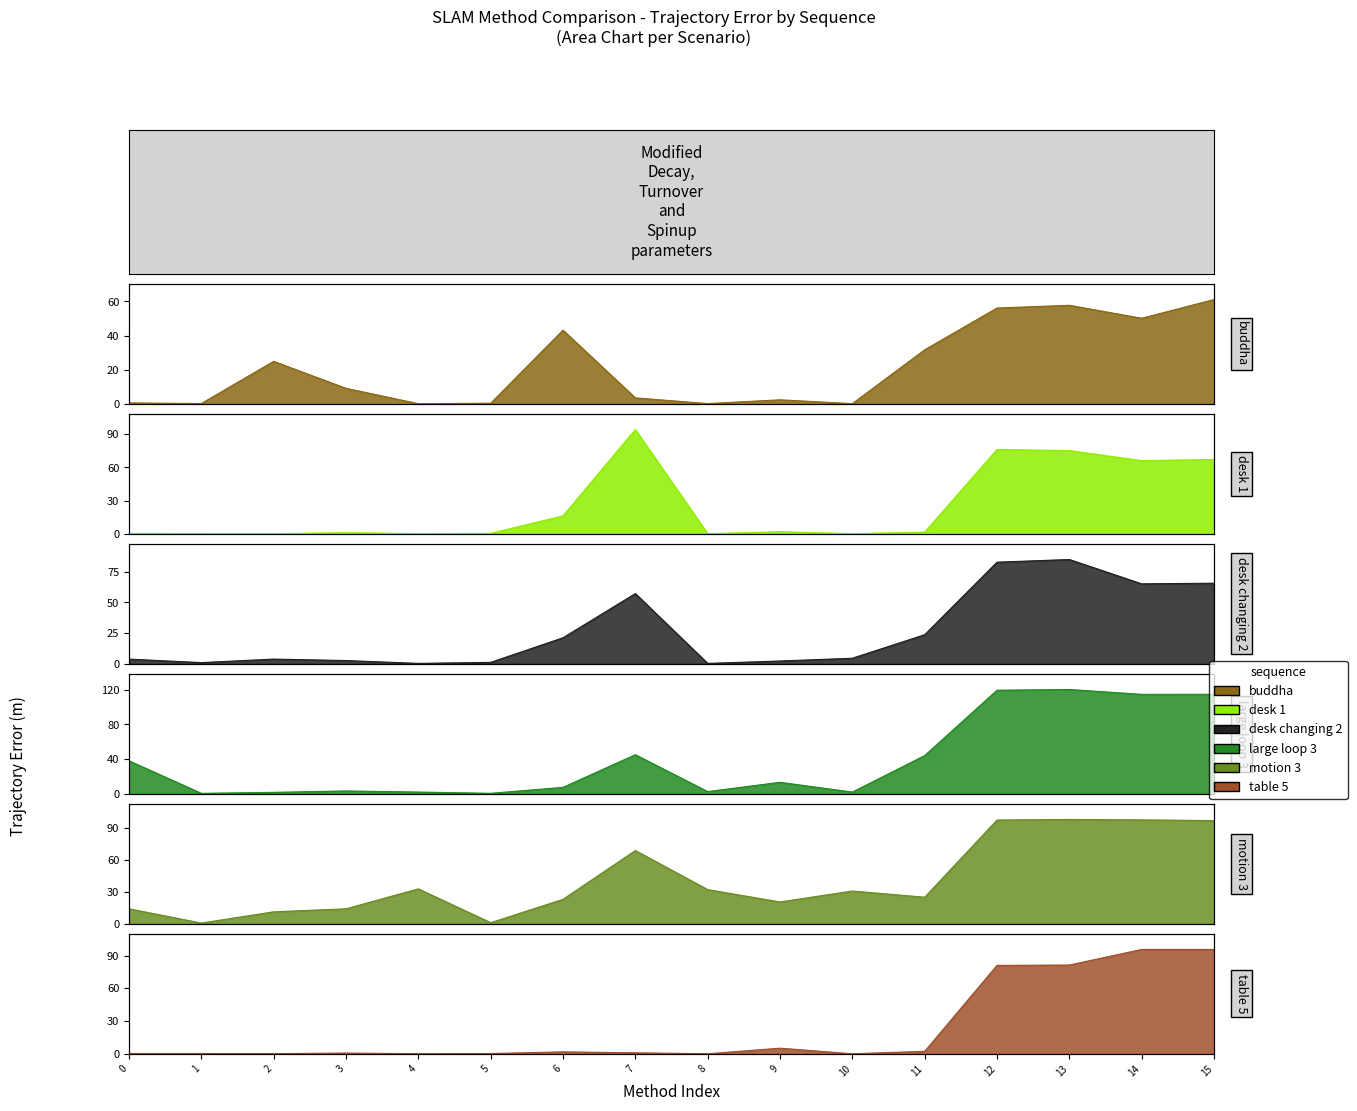

At which category is the sum across all series the highest?

13